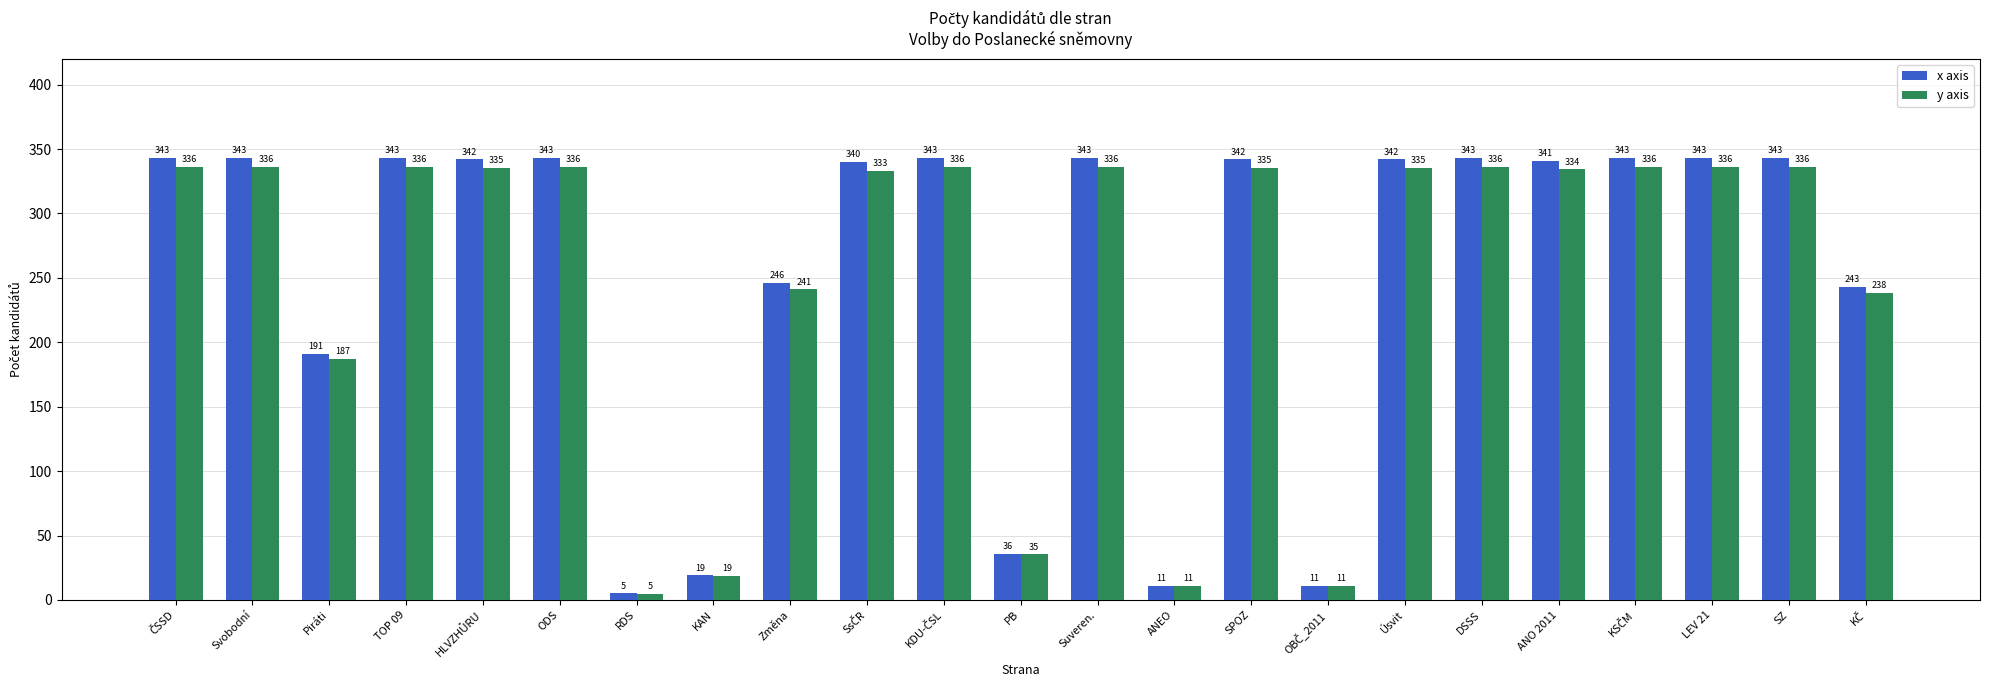

Which category has the lowest value across all series?

RDS